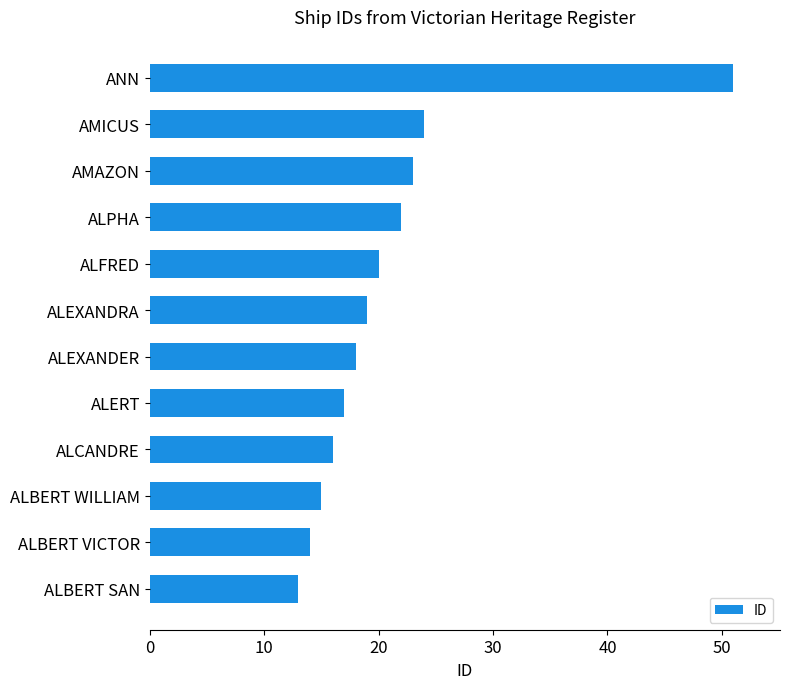

Reading top to bottom, transcribe all the data shown in this chart.

51	24	23	22	20	19	18	17	16	15	14	13